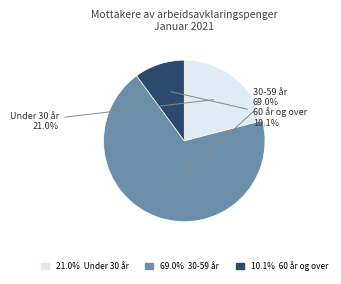

Does any single category account for the majority?

Yes